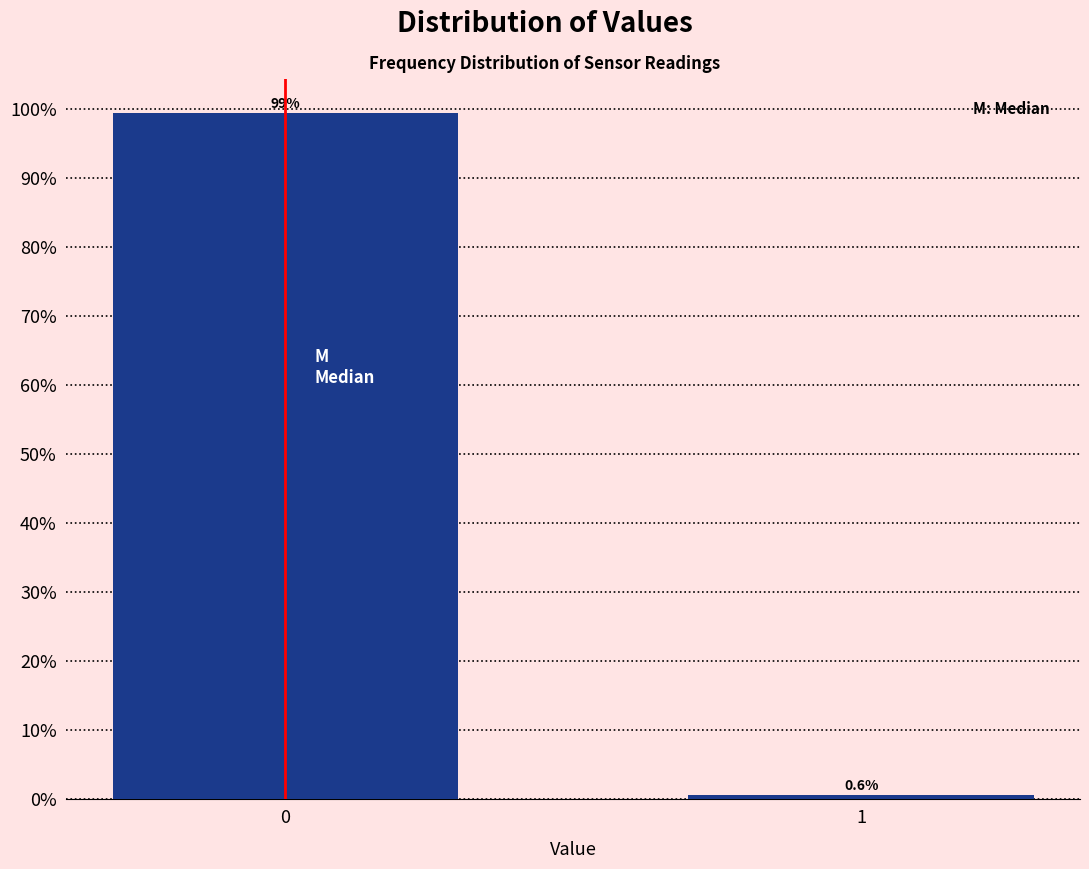

Reading left to right, list all the values displayed in this chart.

0=99.4	1=0.6